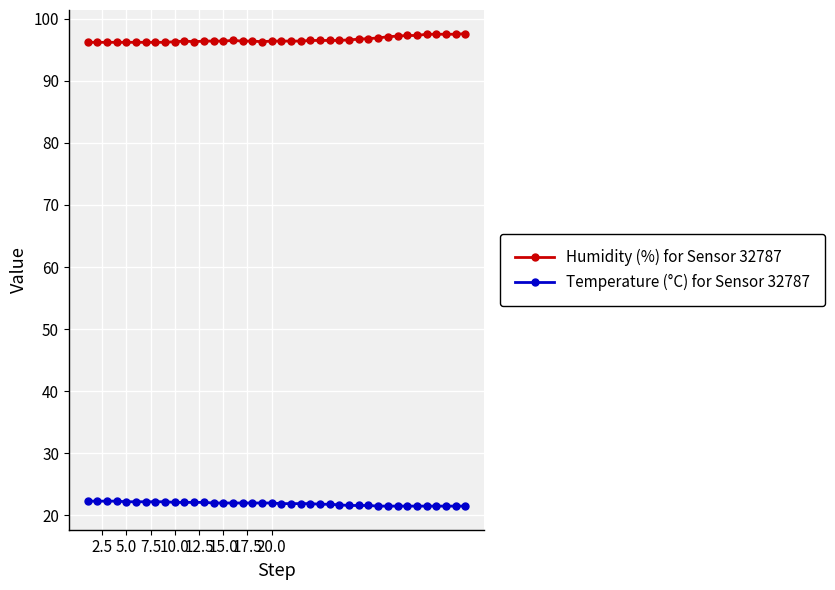

What is the value of the Humidity (%) for Sensor 32787 point at the 31st from the left?

96.9